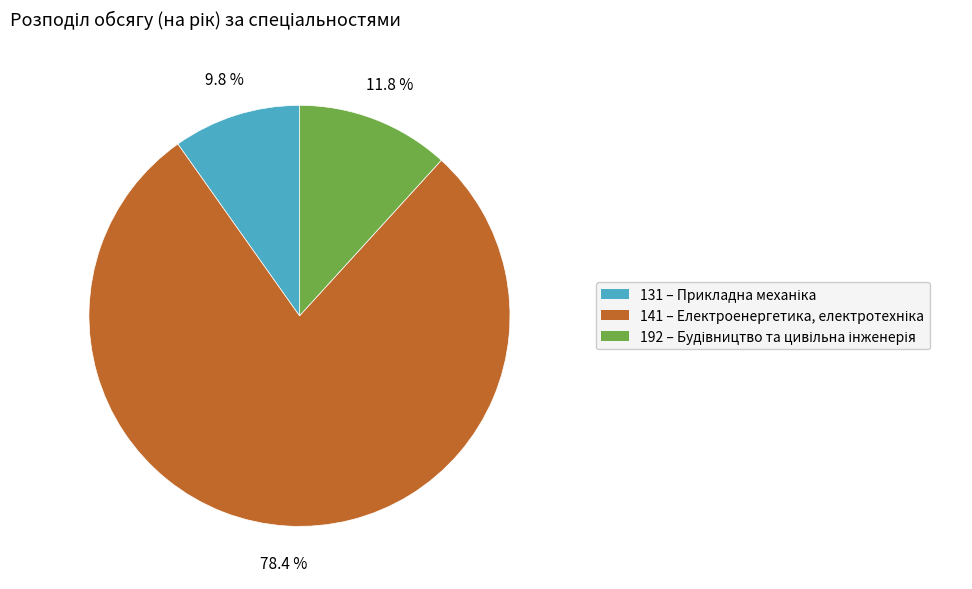

Is it true that 192 is 12% of the pie?

True